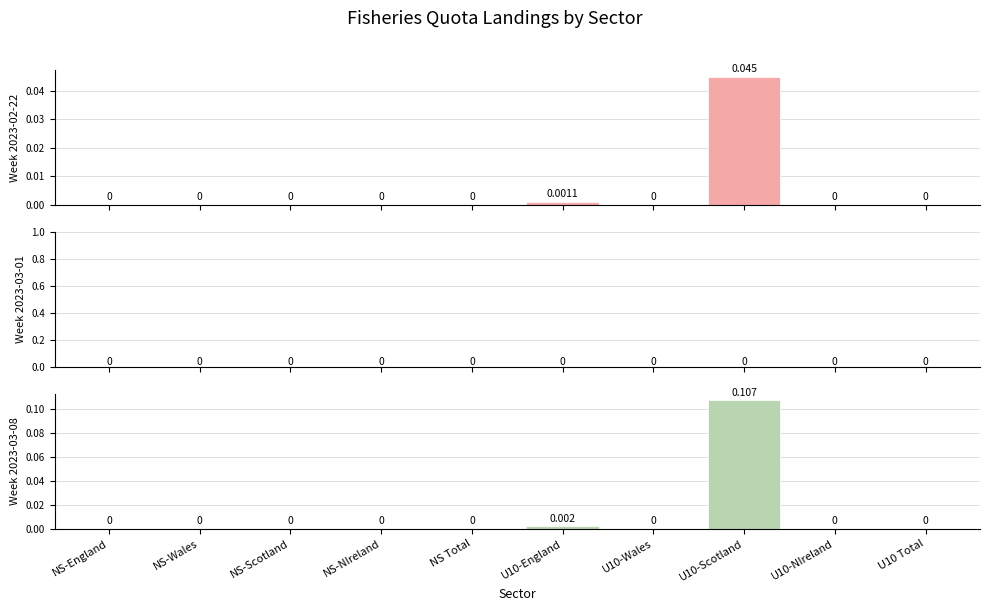

Between U10 Total and NS-England, which is larger?

U10 Total